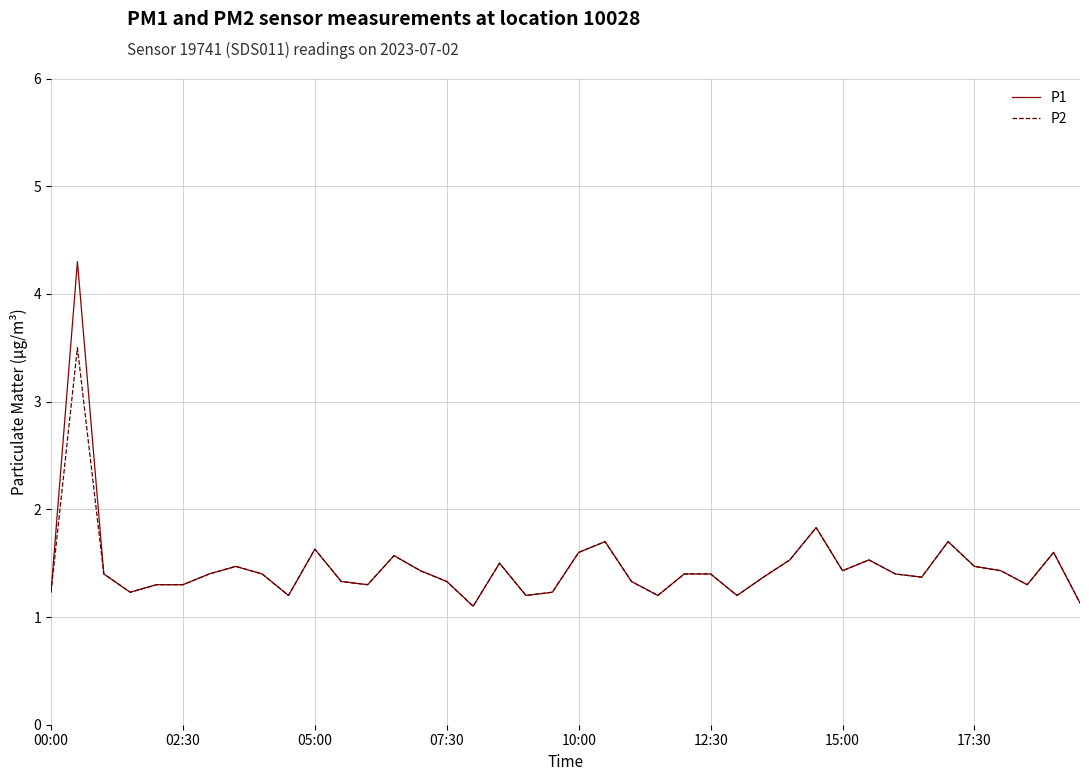

What is the highest value of the P2 series?

3.5